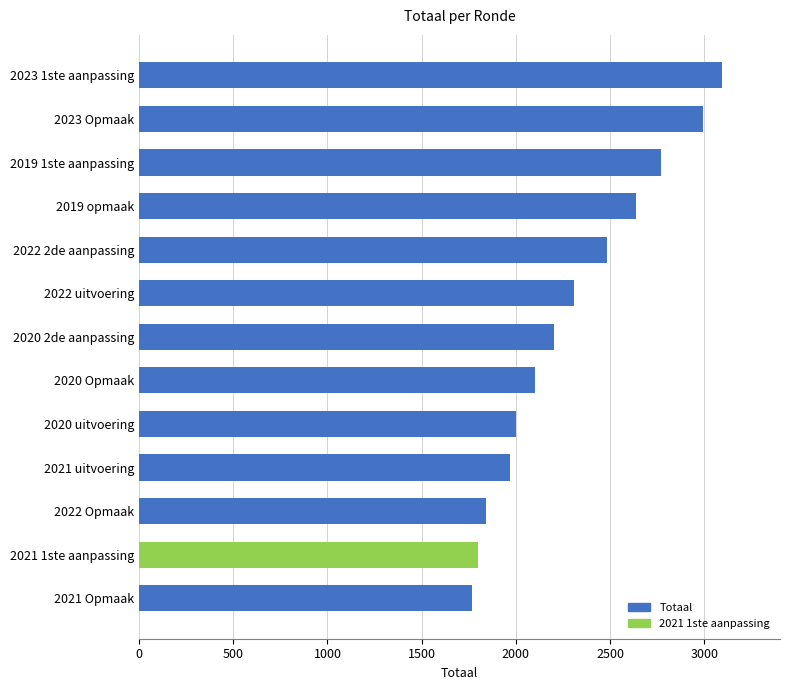

The value at 2019 opmaak is 1288. True or false?

False